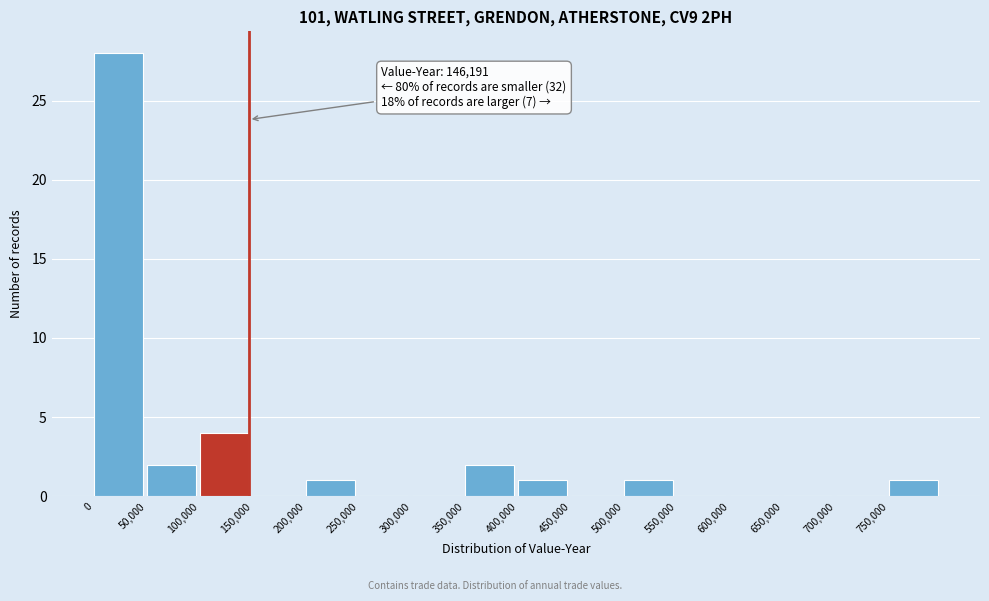

Which range on the x-axis has the tallest bar?

0 to 50000